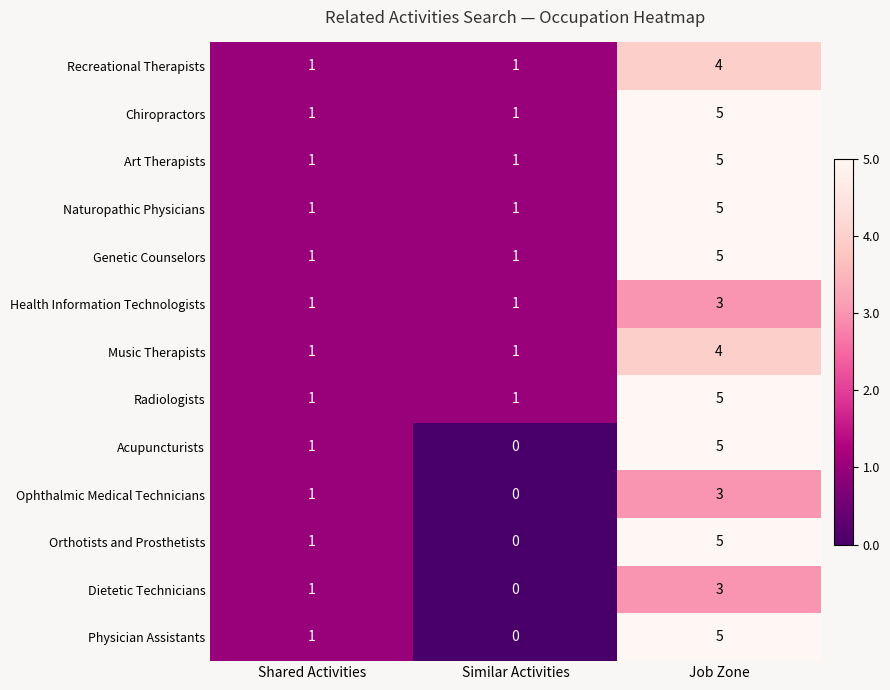

List the labels in order of Dietetic Technicians value, largest first.

Job Zone, Shared Activities, Similar Activities